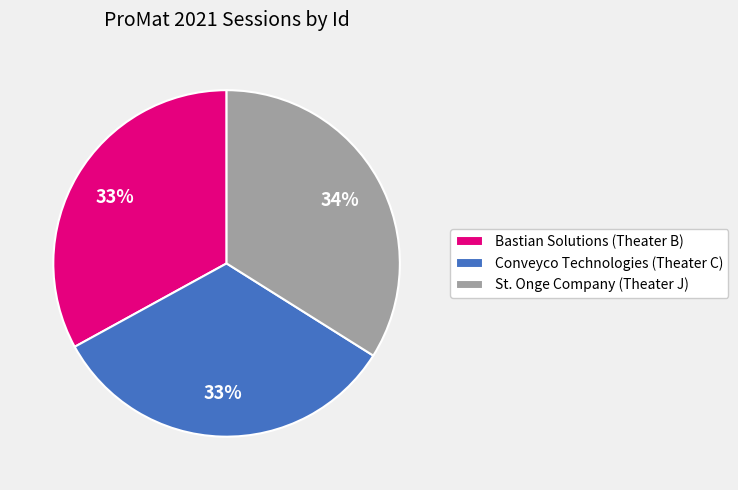

To the nearest percent, what portion does Conveyco Technologies (Theater C) represent?

33%